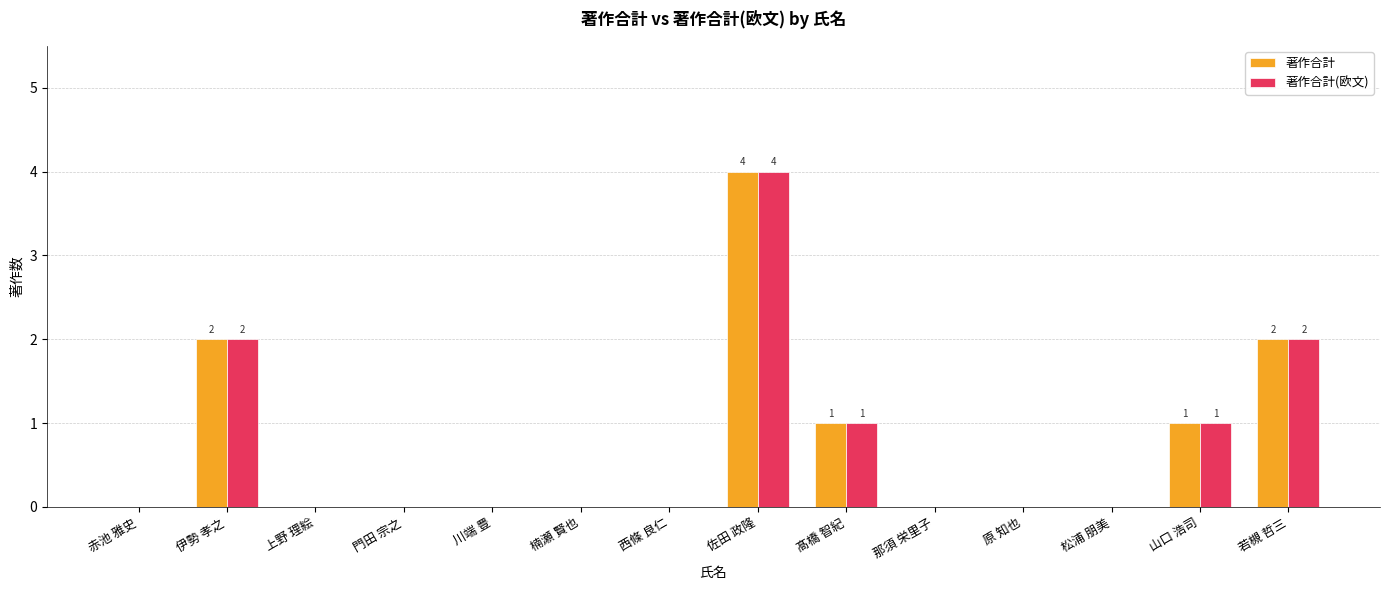

True or false: 著作合計 has a value of -2 at 門田 宗之.

False